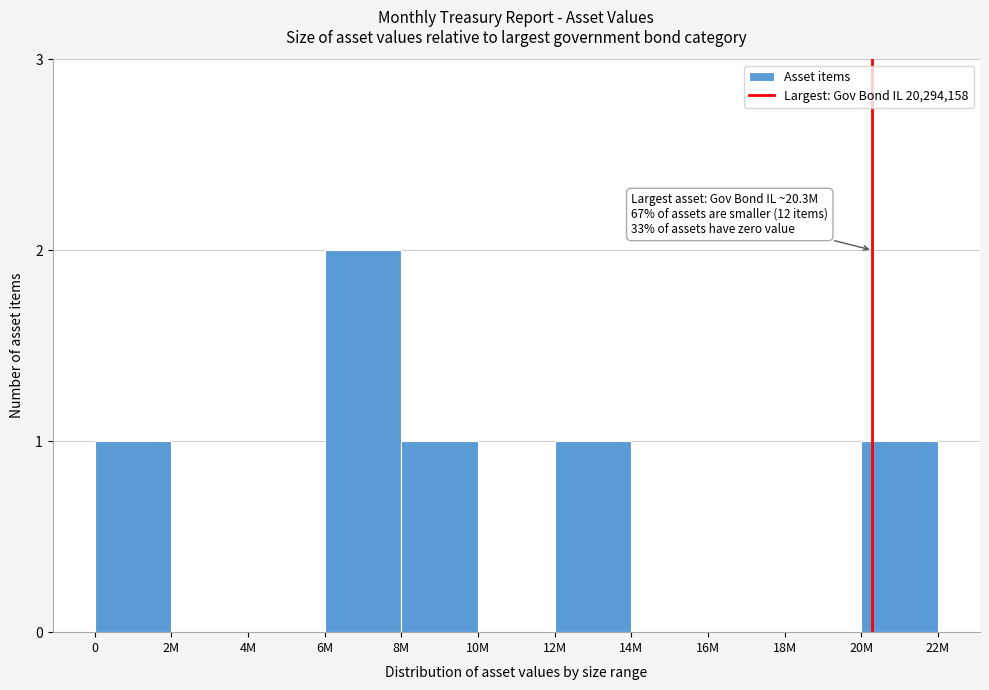

Reading left to right, what are all the values shown in this chart?

0=1	2M=0	4M=0	6M=2	8M=1	10M=0	12M=1	14M=0	16M=0	18M=0	20M=1